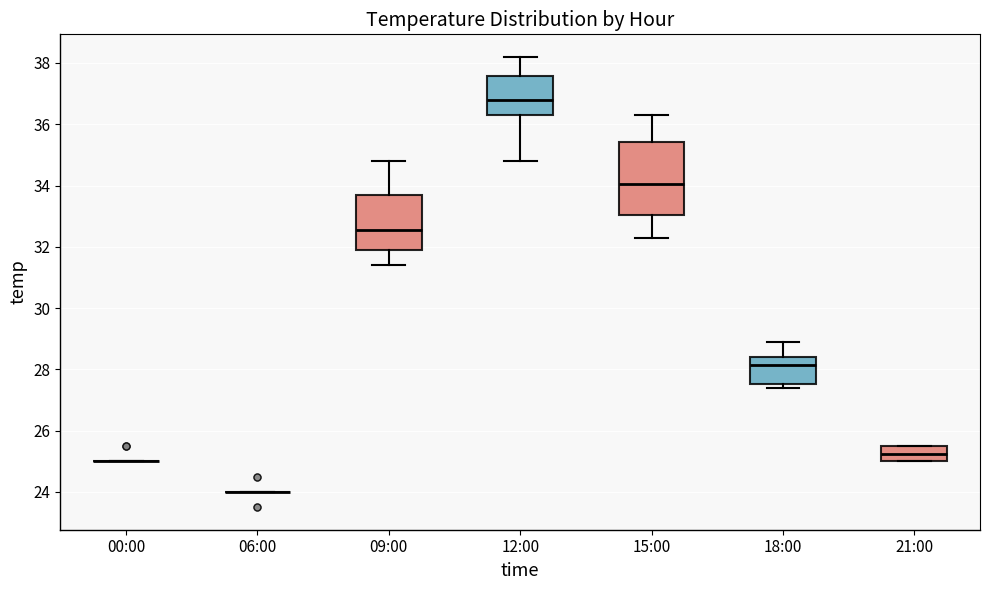

Reading left to right, transcribe this box plot: for each box, give where its median line is, the range the box spans, and where its two whiskers end, as read against the y-axis. The values are not printed on the chart, so give them approximately, as read against the axis.

00:00: box collapsed to a line at 25.0, whiskers 25.0 to 25.0
06:00: box collapsed to a line at 24.0, whiskers 24.0 to 24.0
09:00: median 32.6, box 32.0 to 33.6, whiskers 31.4 to 34.8
12:00: median 36.8, box 36.4 to 37.6, whiskers 34.8 to 38.2
15:00: median 34.0, box 33.0 to 35.4, whiskers 32.4 to 36.4
18:00: median 28.2, box 27.6 to 28.4, whiskers 27.4 to 29.0
21:00: median 25.2, box 25.0 to 25.6, whiskers 25.0 to 25.6